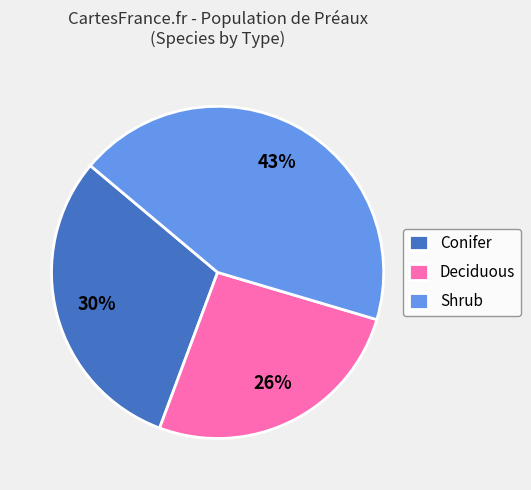

Rank the categories by value from highest to lowest.

Shrub, Conifer, Deciduous